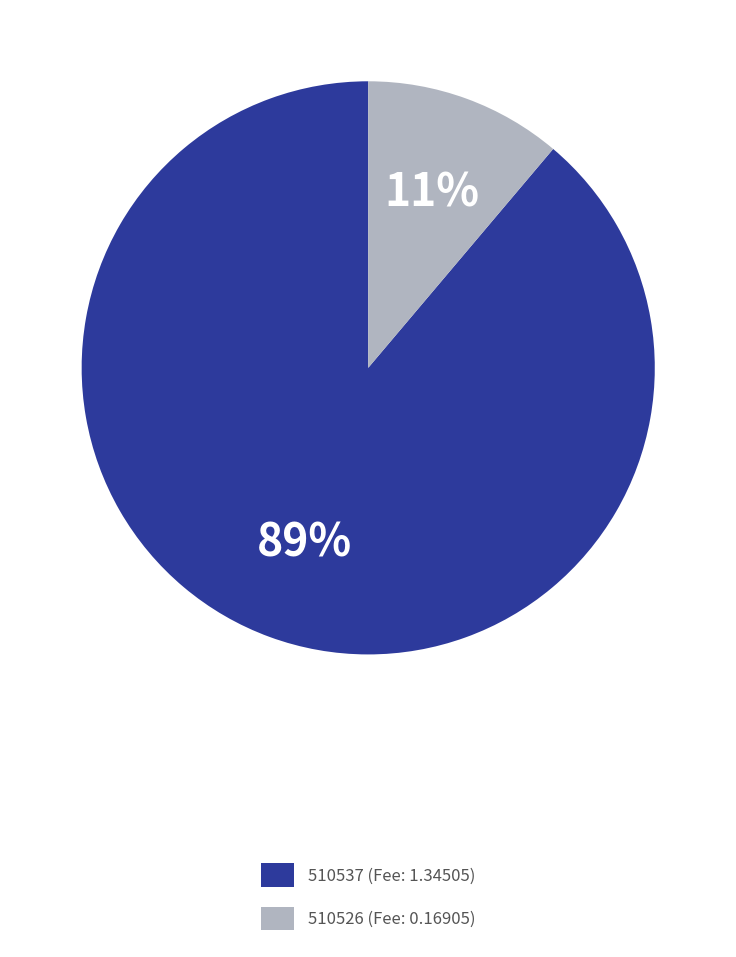

To the nearest percent, what is the average slice percentage?

50%